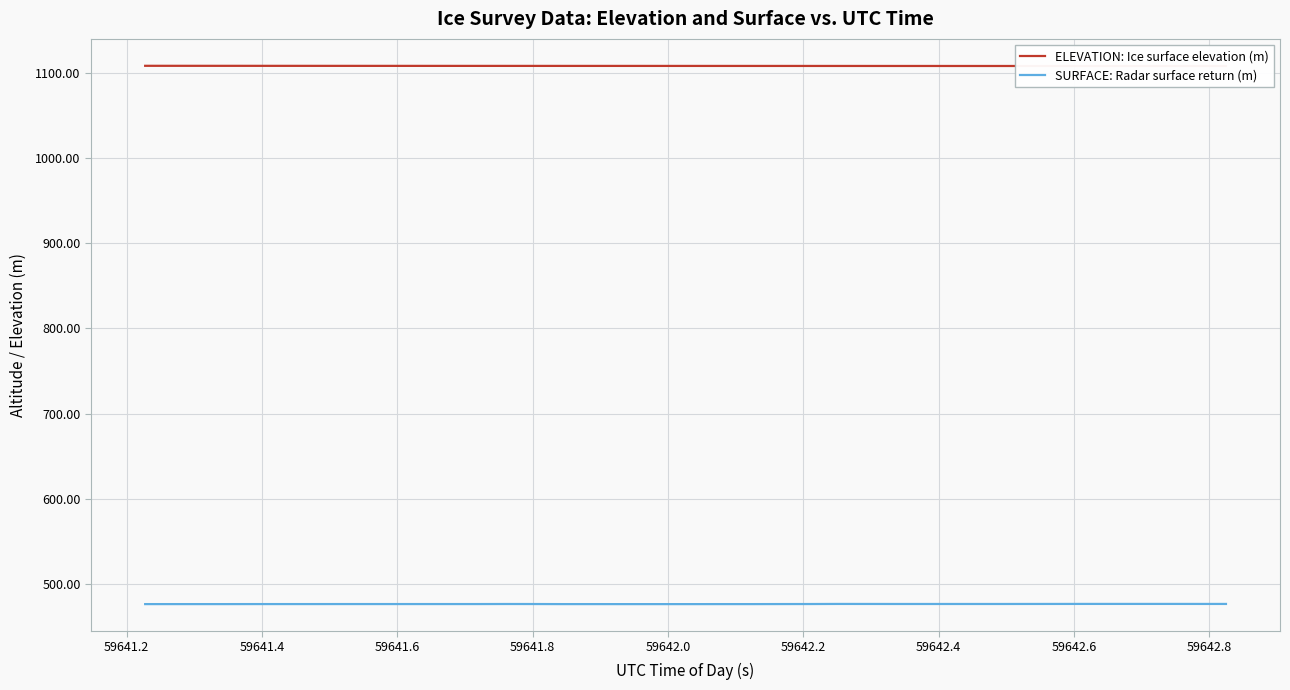

What is the difference between the second highest and minimum values in the ELEVATION: Ice surface elevation (m) series?

0.2